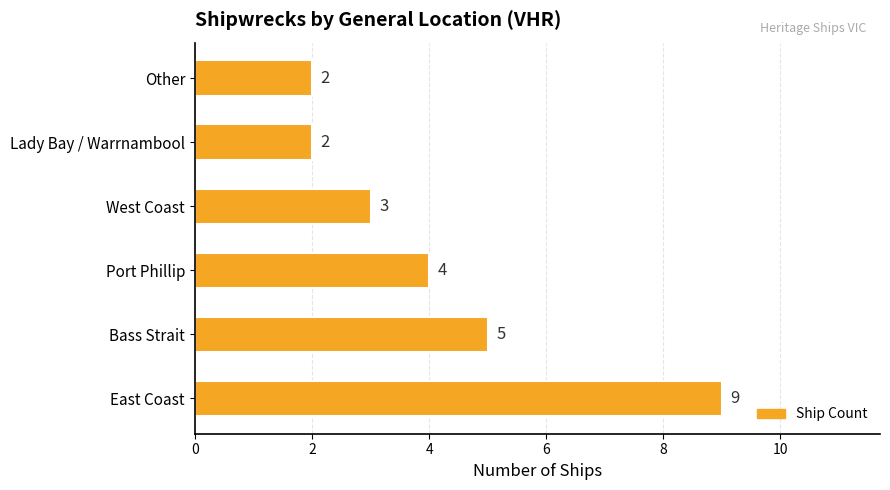

What is the difference between the maximum and second lowest values?

7